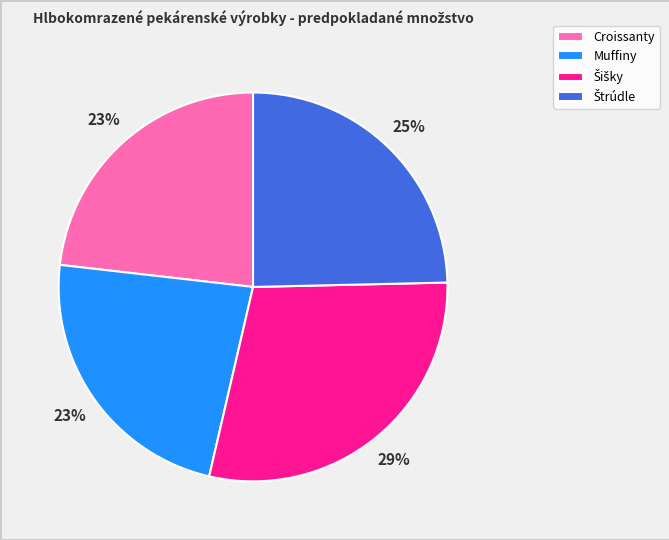

Does Muffiny account for over 50% of the chart?

No